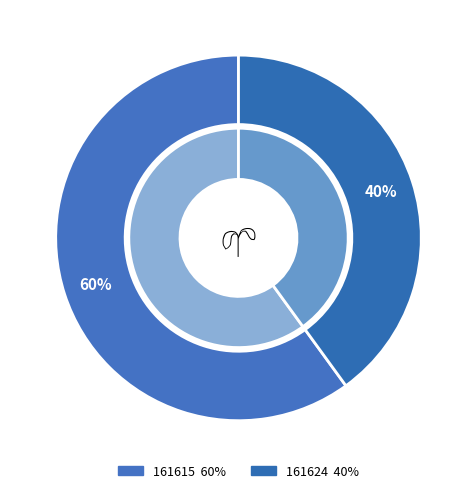

The 161615 slice represents 60% of the pie. True or false?

True